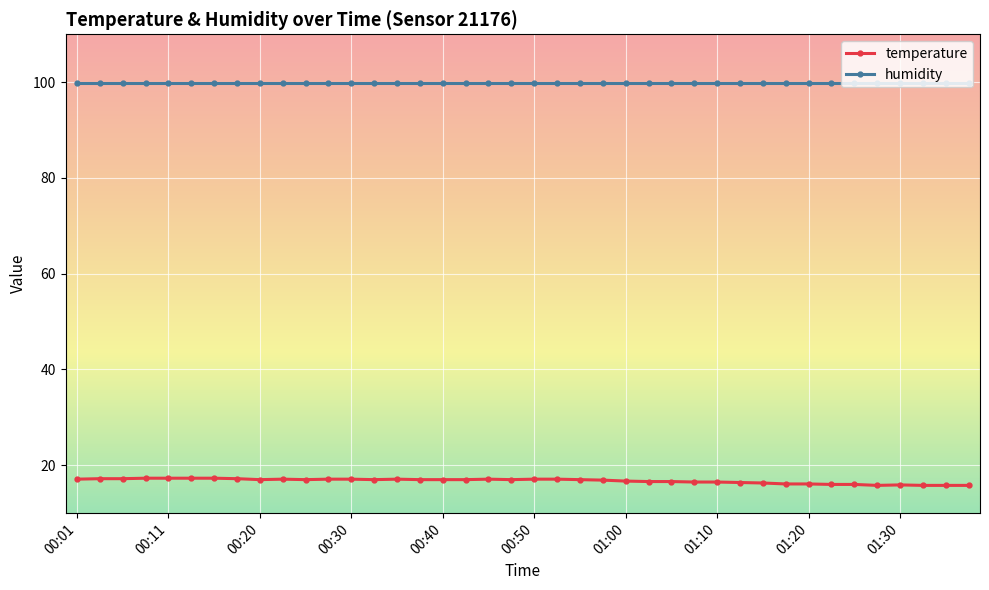

What is the value of the humidity point at the 23rd from the left?

99.9